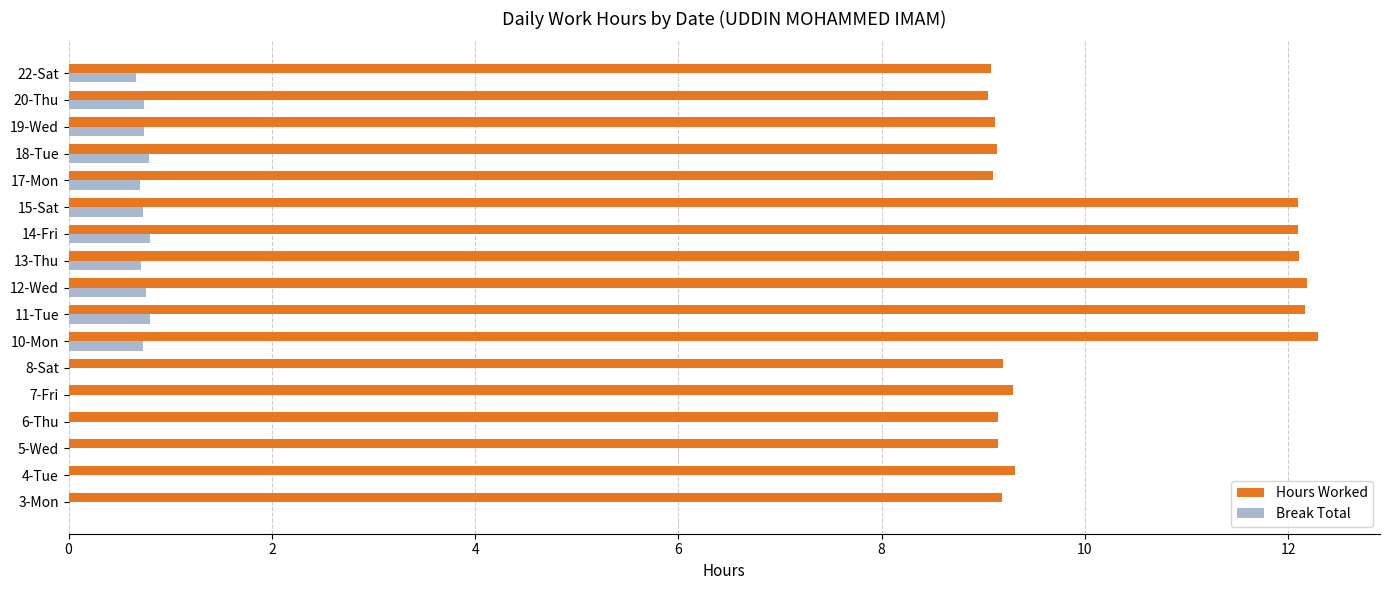

True or false: Break Total has a value of 0.4 at 6-Thu.

False